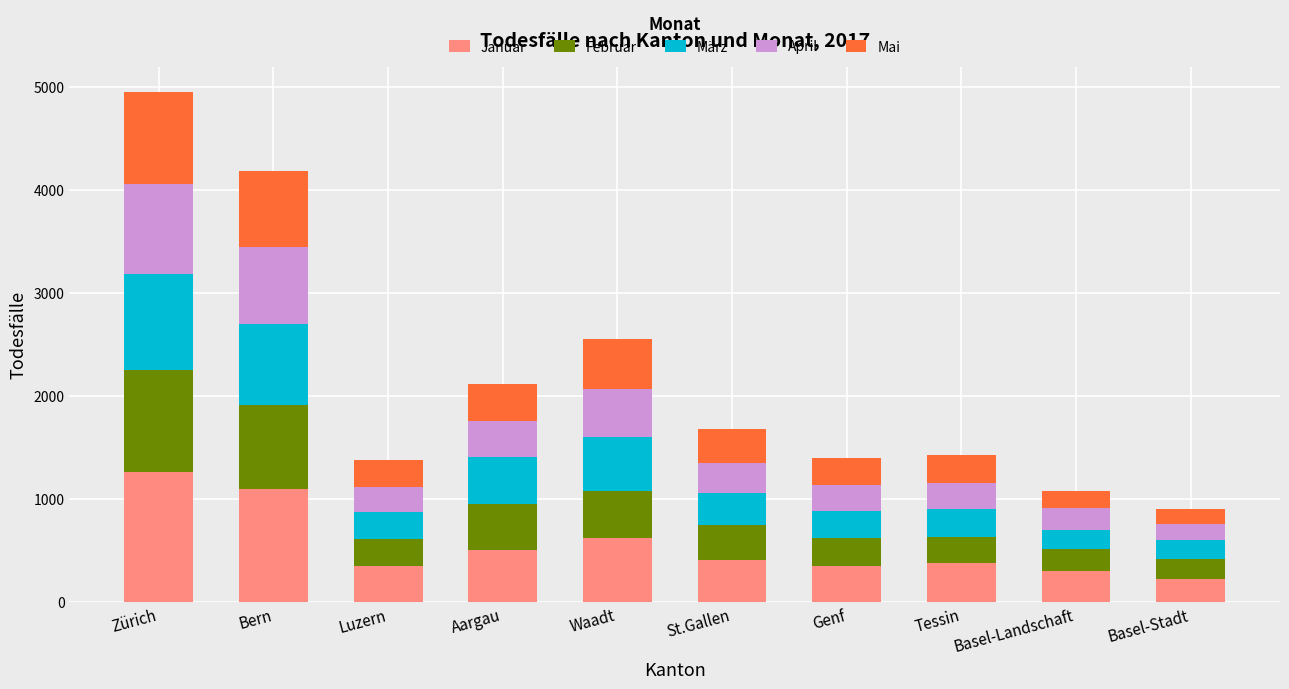

What is the sum of the Januar values at Basel-Stadt and Zürich?

1491